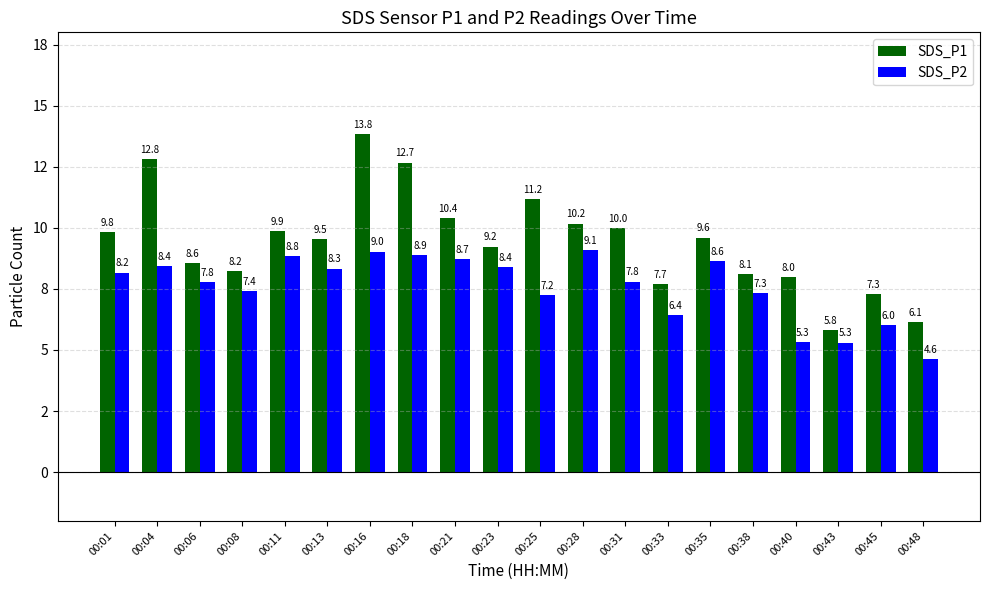

List the series in order of their overall mean, lowest first.

SDS_P2, SDS_P1